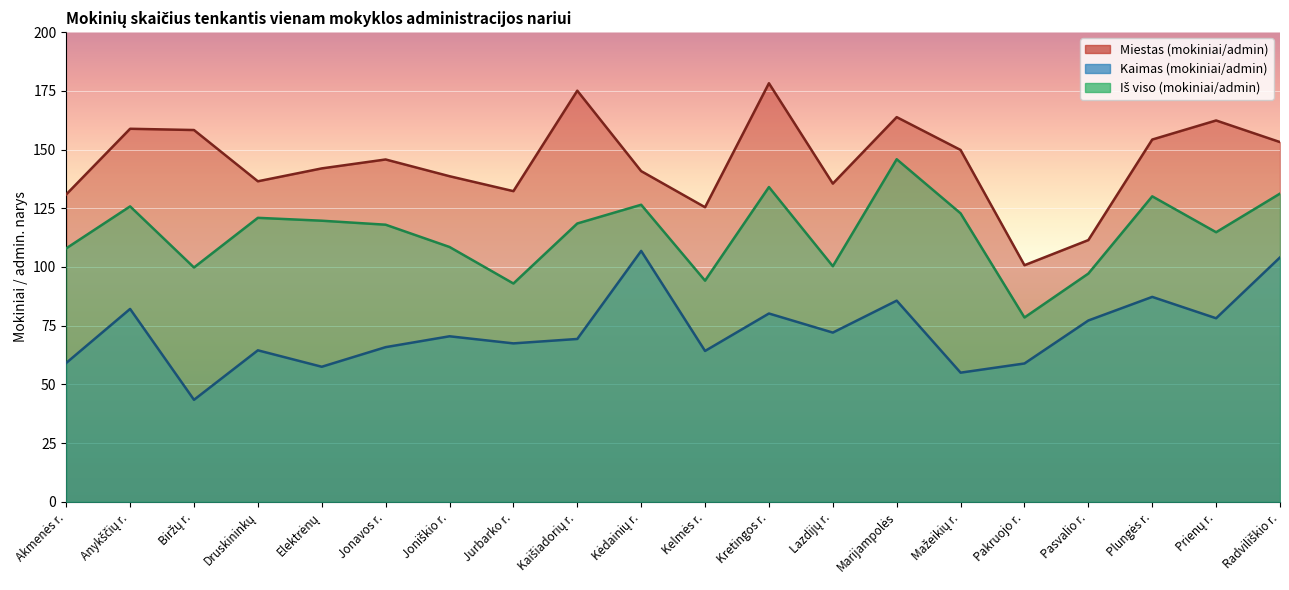

At how many categories does at least one series exceed 103?

19